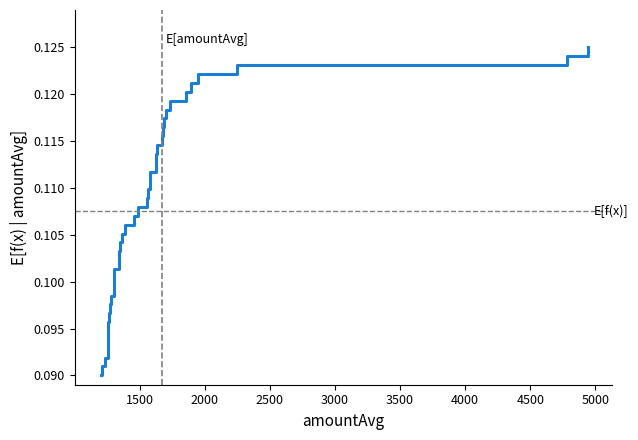

Reading left to right, list all the values displayed in this chart.

0.1	0.1	0.1	0.1	0.1	0.1	0.1	0.1	0.1	0.1	0.1	0.1	0.1	0.1	0.1	0.1	0.1	0.1	0.1	0.1	0.1	0.1	0.1	0.1	0.1	0.1	0.1	0.1	0.1	0.1	0.1	0.1	0.1	0.1	0.1	0.1	0.1	0.1